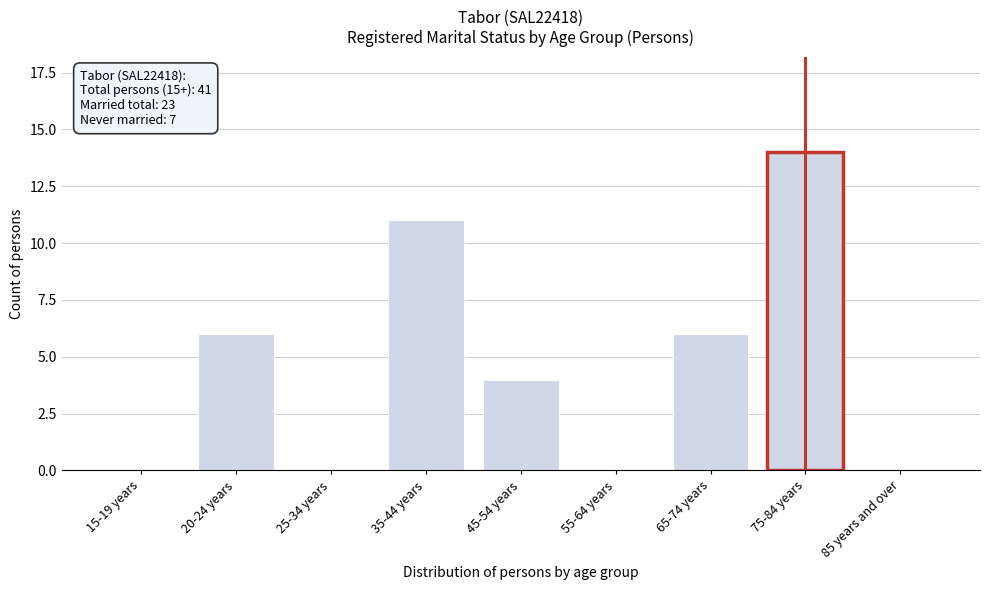

Reading left to right, what are all the values shown in this chart?

15-19 years=0	20-24 years=6	25-34 years=0	35-44 years=11	45-54 years=4	55-64 years=0	65-74 years=6	75-84 years=14	85 years and over=0